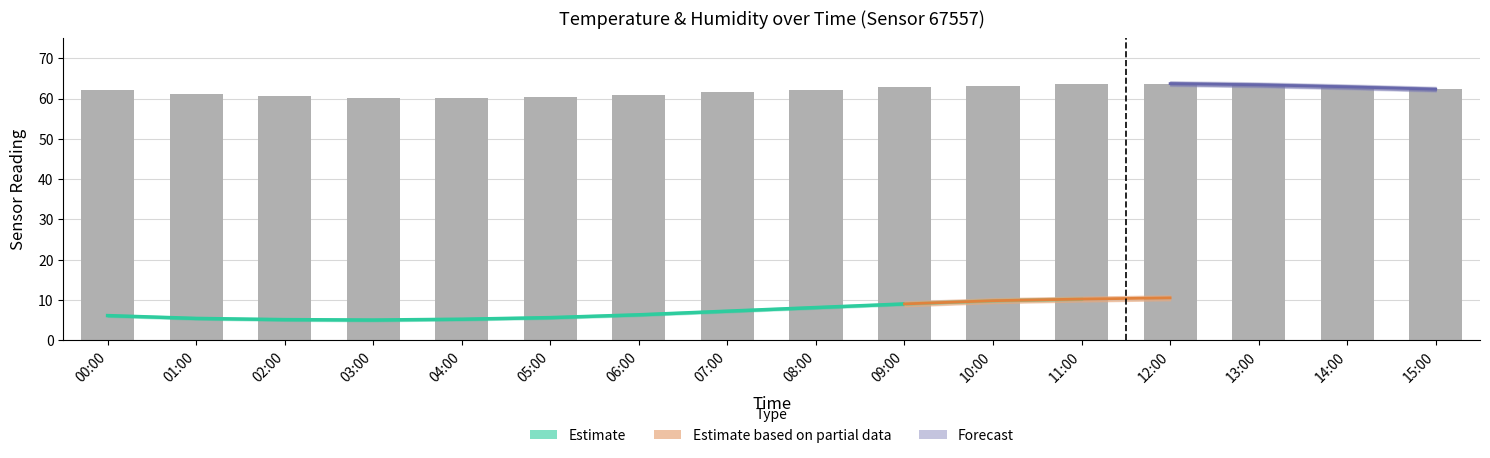

What is the change in value from 03:00 to 07:00?

+1.3